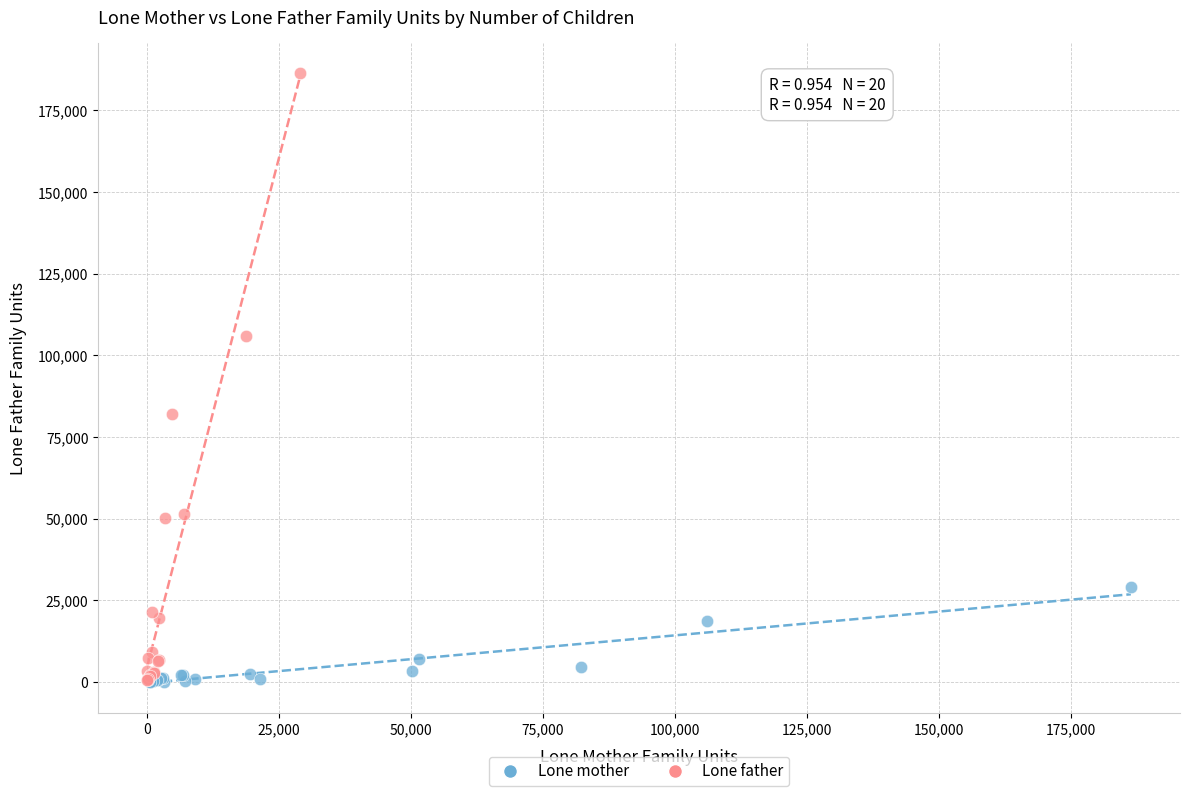

Which series has the largest Y range (max minus min)?

Lone father